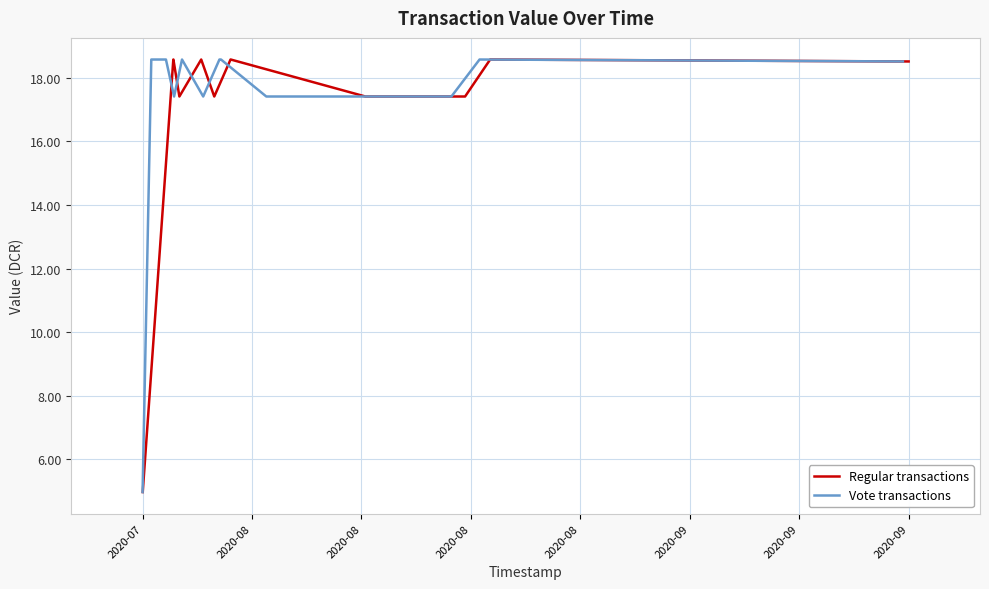

Rank the series at 6 from highest to lowest value.

Regular (value), Vote (value)